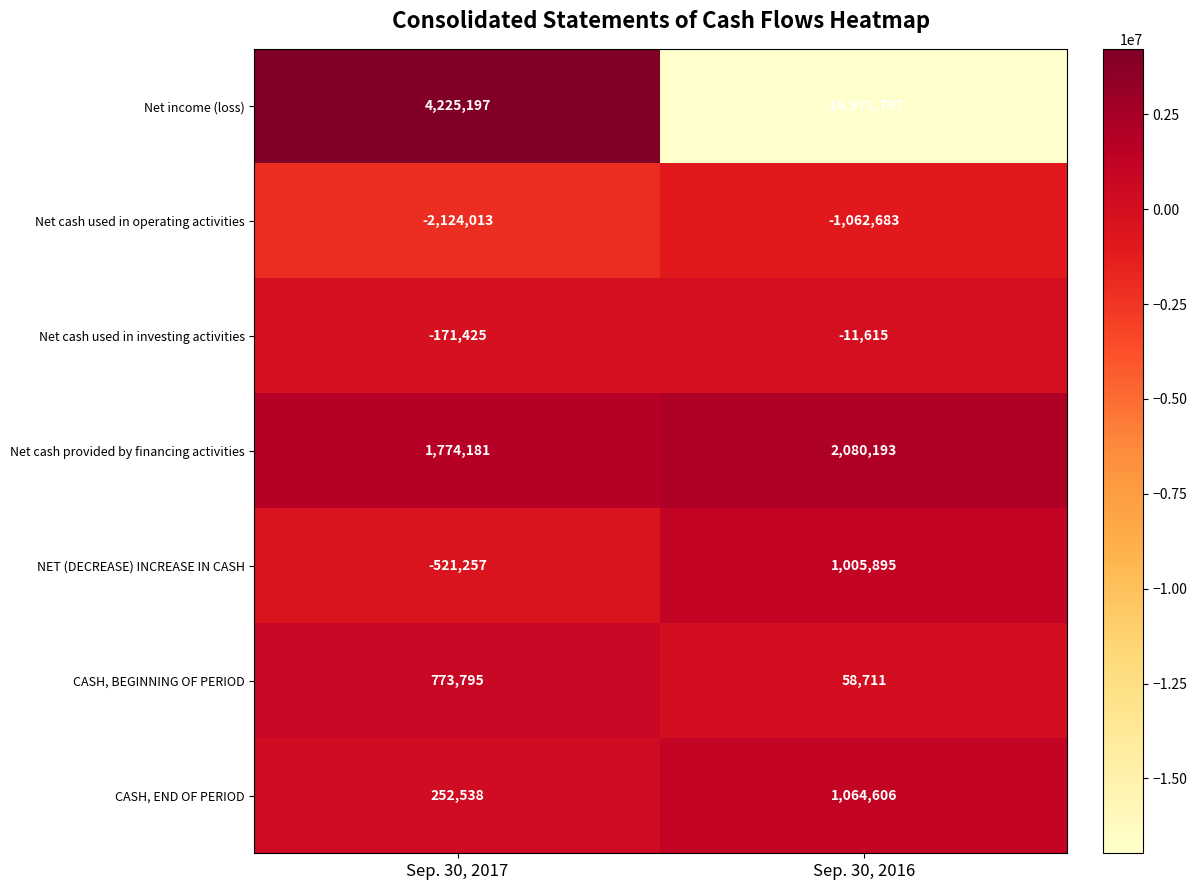

Reading right to left, extract all data points from this chart.

Net income (loss): Sep. 30, 2016=-16971797	Sep. 30, 2017=4225197
Net cash used in operating activities: Sep. 30, 2016=-1062683	Sep. 30, 2017=-2124013
Net cash used in investing activities: Sep. 30, 2016=-11615	Sep. 30, 2017=-171425
Net cash provided by financing activities: Sep. 30, 2016=2080193	Sep. 30, 2017=1774181
NET (DECREASE) INCREASE IN CASH: Sep. 30, 2016=1005895	Sep. 30, 2017=-521257
CASH, BEGINNING OF PERIOD: Sep. 30, 2016=58711	Sep. 30, 2017=773795
CASH, END OF PERIOD: Sep. 30, 2016=1064606	Sep. 30, 2017=252538